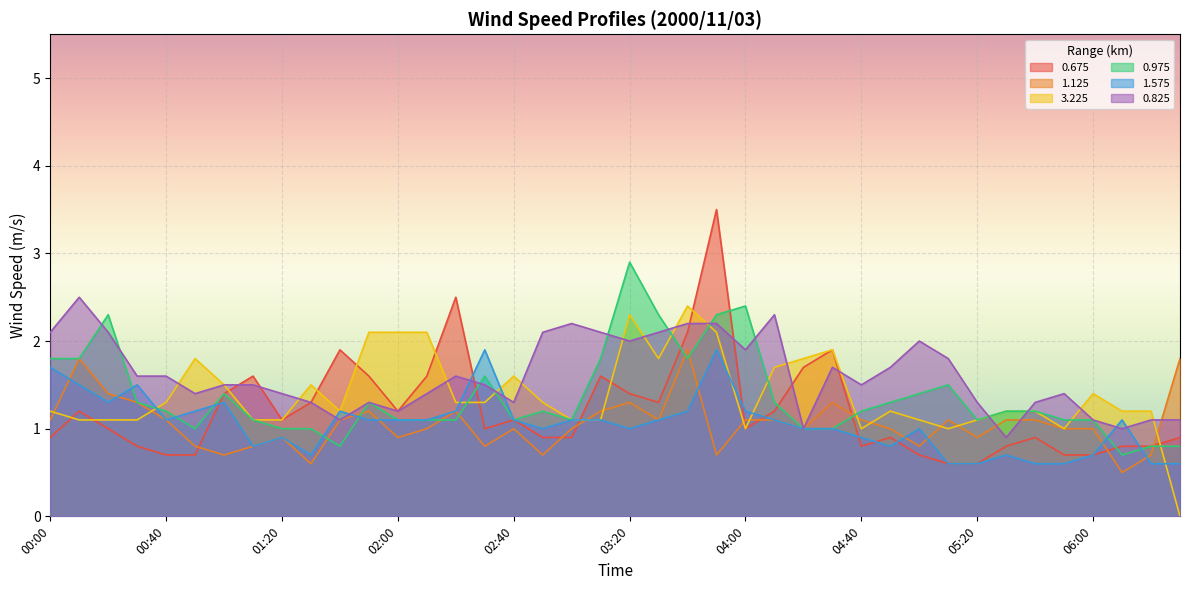

Count the number of data series in this chart.

6